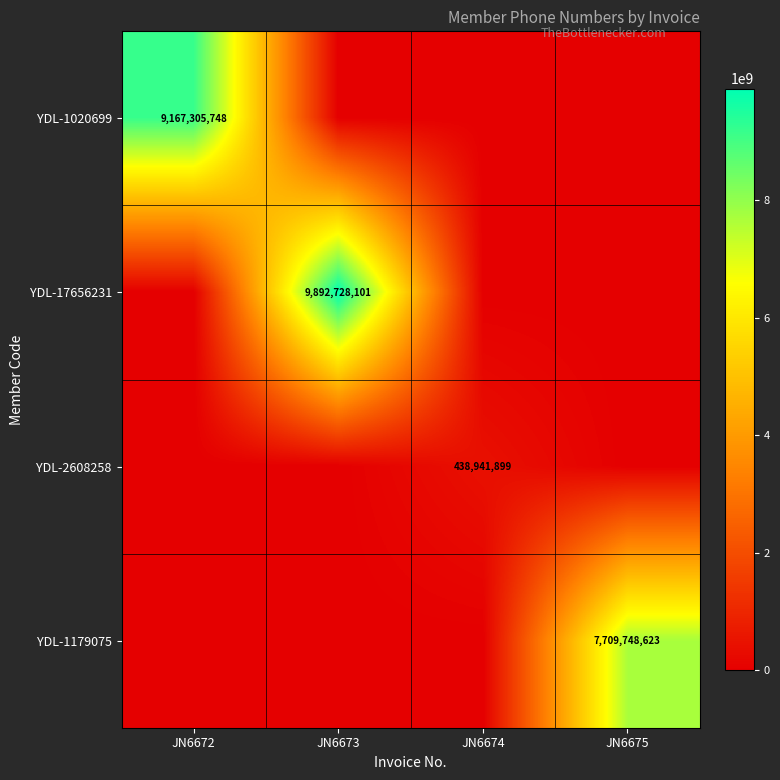

The value of YDL-1020699 at JN6672 is 6179673080. True or false?

False